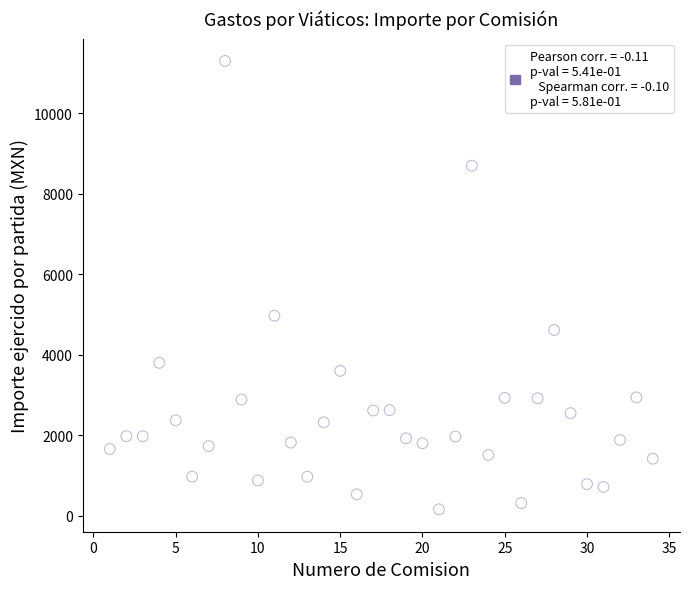

What Y value in the scatter plot is closest to 5729?

4970.1